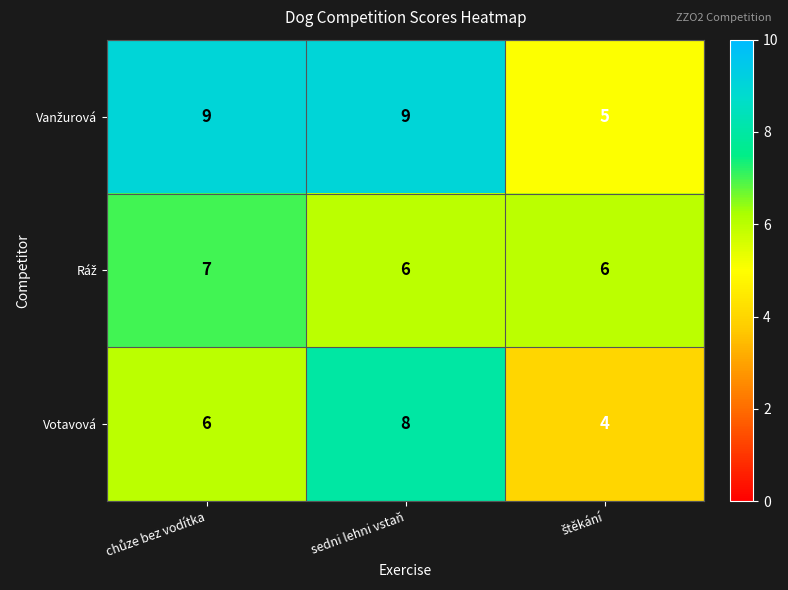

At which category is the sum across all series the highest?

sedni lehni vstaň